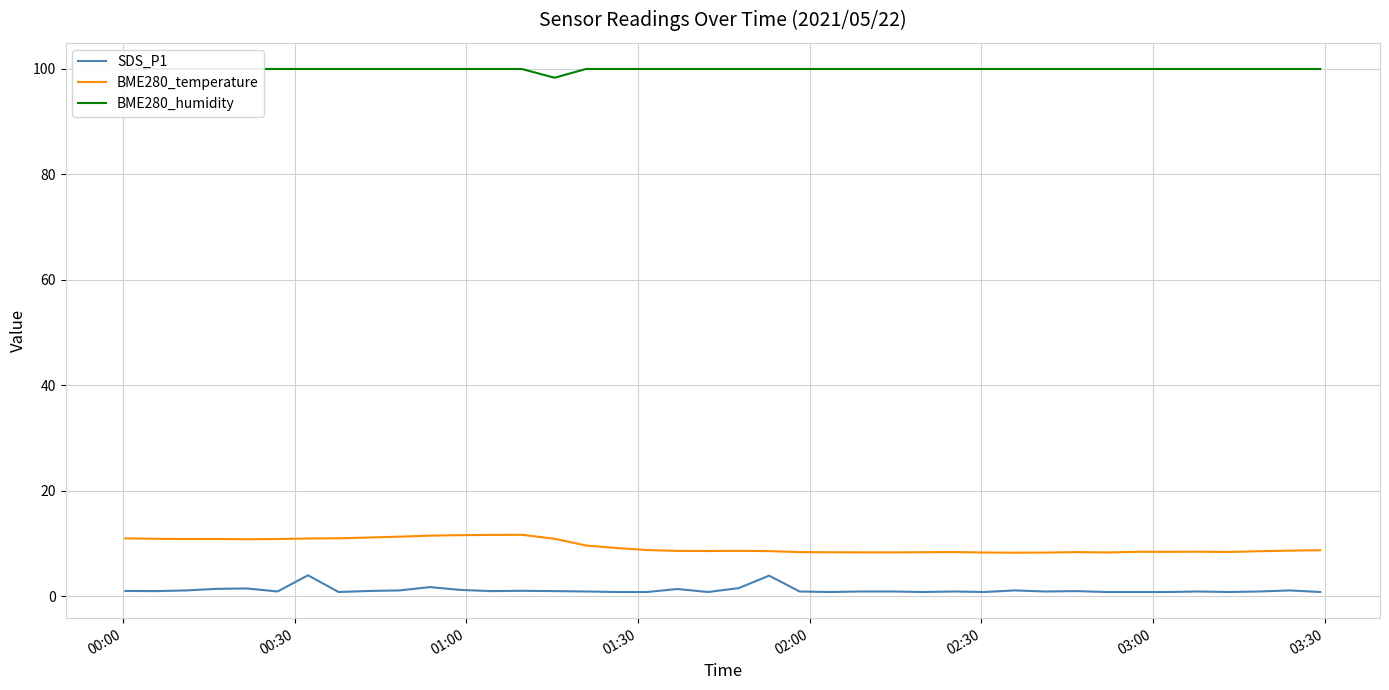

At how many categories does at least one series exceed 26?

40